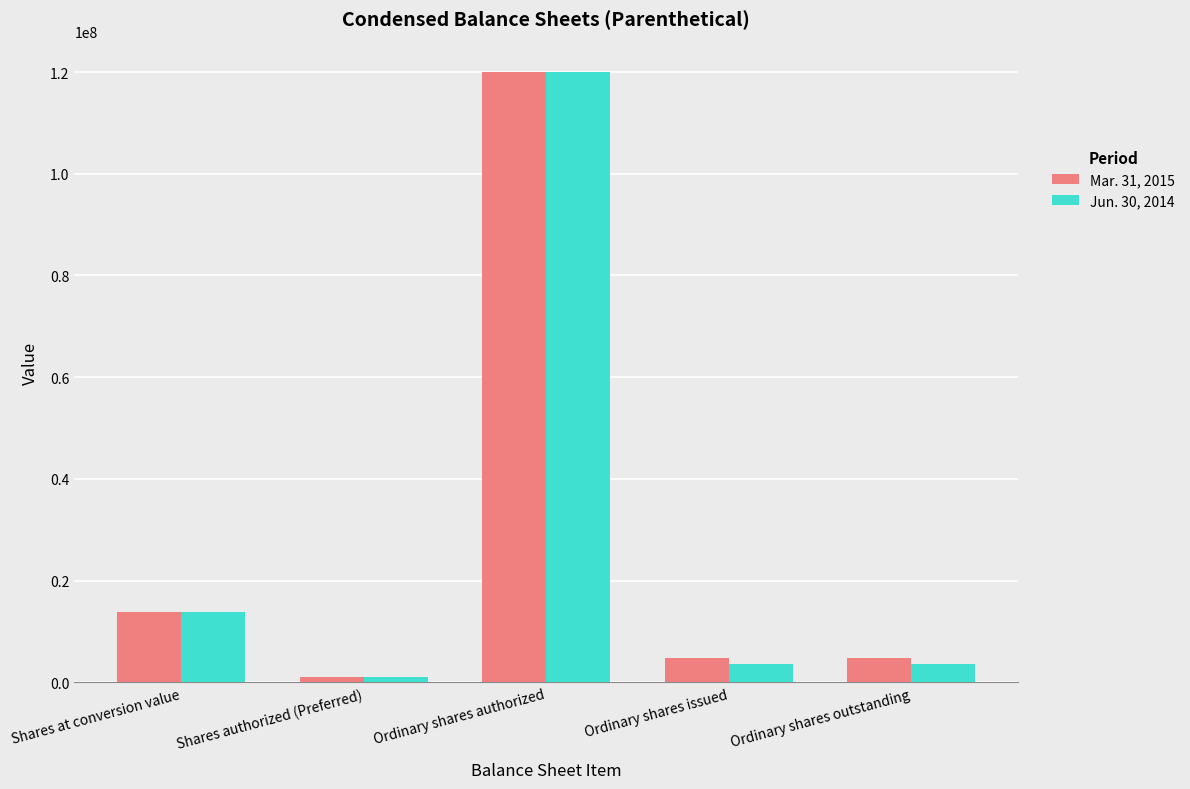

Reading left to right, what are all the values shown in this chart?

Mar. 31, 2015: Shares at conversion value=13819990	Shares authorized (Preferred)=1000000	Ordinary shares authorized=120000000	Ordinary shares issued=4782823	Ordinary shares outstanding=4782823
Jun. 30, 2014: Shares at conversion value=13819990	Shares authorized (Preferred)=1000000	Ordinary shares authorized=120000000	Ordinary shares issued=3593750	Ordinary shares outstanding=3593750